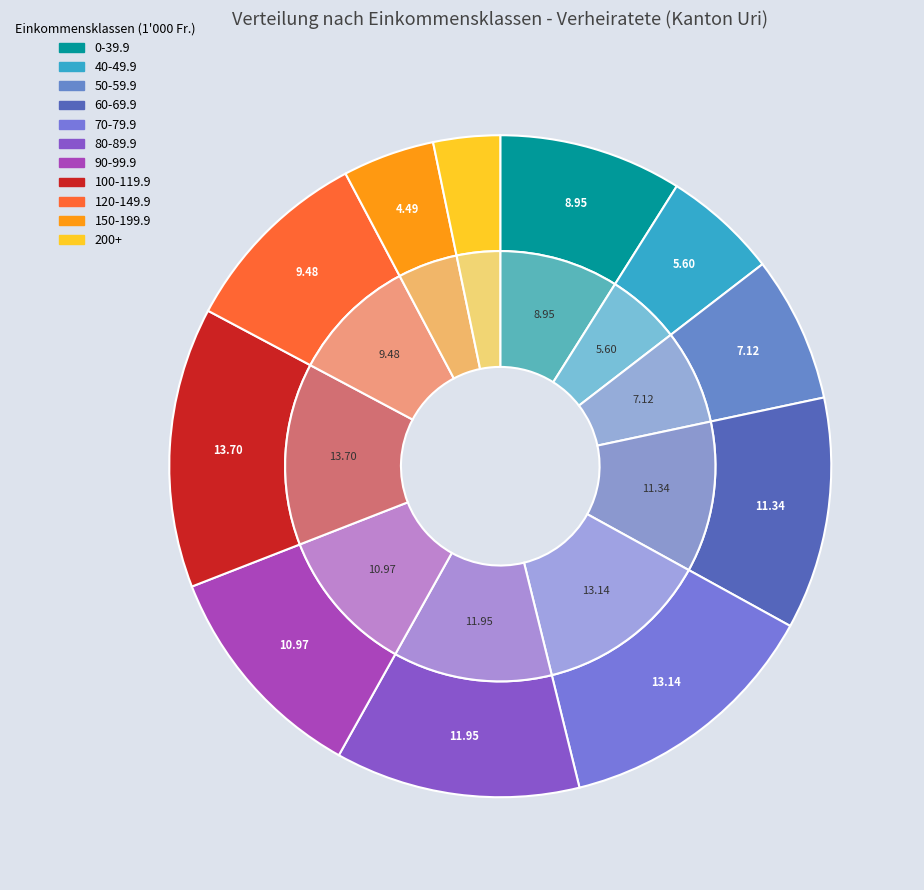

True or false: 60-64.9 accounts for 16% of the total.

False